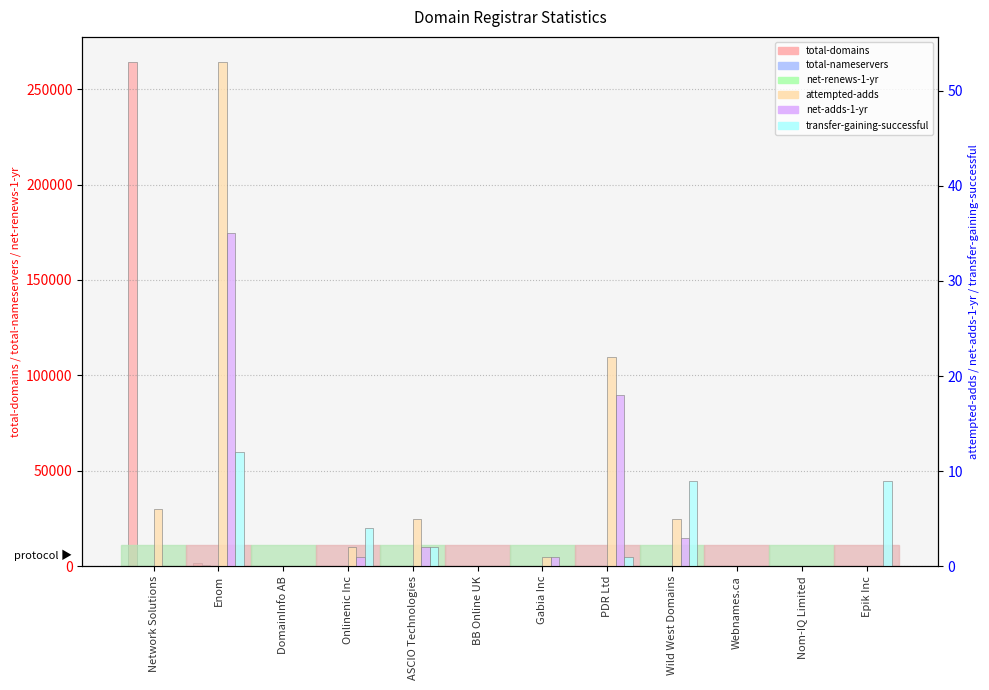

Reading right to left, what are all the values shown in this chart?

total-domains: 13	8	42	51	401	93	1	258	17	7	1945	264150
total-nameservers: 2	3	9	65	327	29	3	65	23	6	686	3
net-renews-1-yr: 0	6	8	0	30	5	0	3	0	0	213	15
attempted-adds: 0	0	0	5	22	1	0	5	2	0	53	6
net-adds-1-yr: 0	0	0	3	18	1	0	2	1	0	35	0
transfer-gaining-successful: 9	0	0	9	1	0	0	2	4	0	12	0